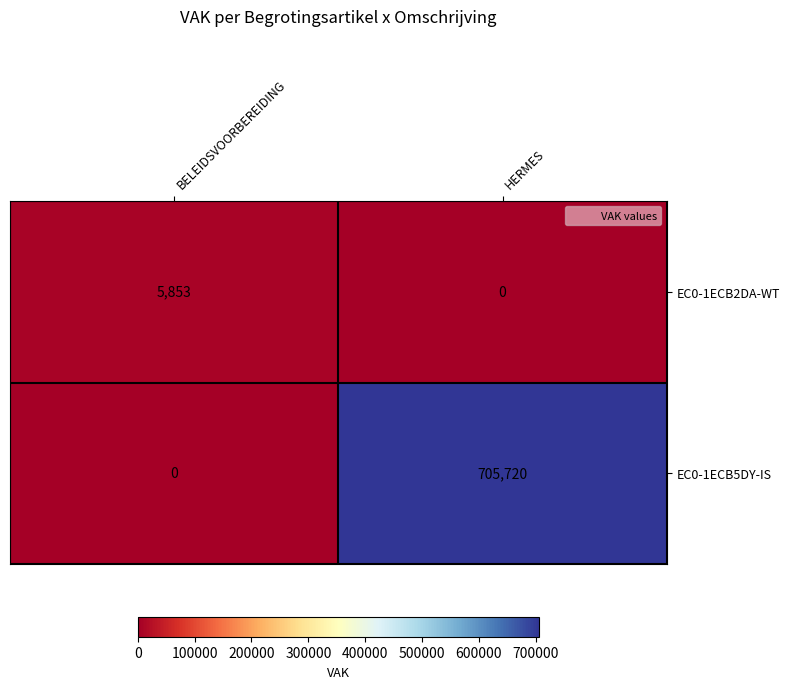

What is the difference between the highest and lowest values at BELEIDSVOORBEREIDING?

5853